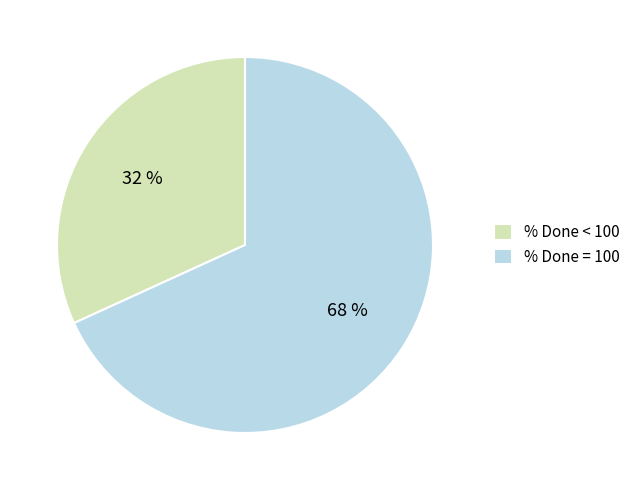

True or false: % Done < 100 accounts for 45% of the total.

False